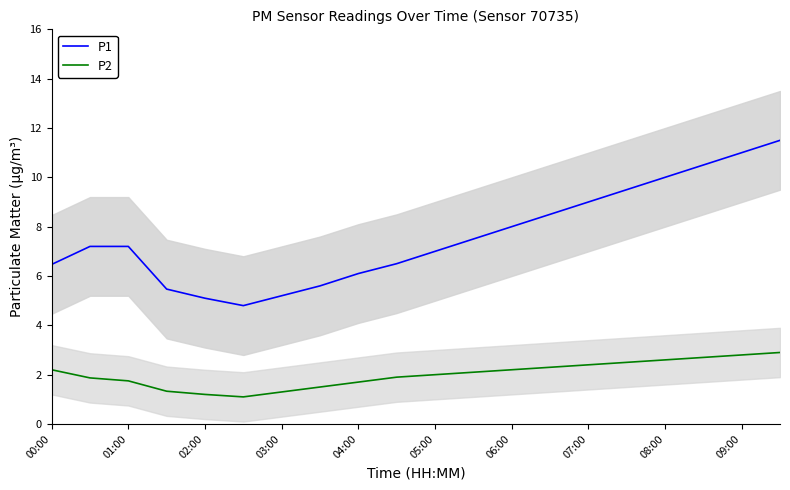

True or false: P2 and P1 intersect in this chart.

False